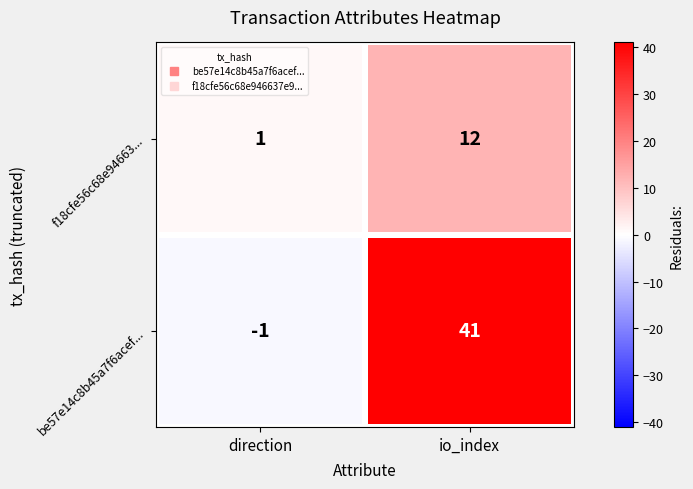

Rank the series by their maximum value, from highest to lowest.

be57e14c8b45a7f6acef..., f18cfe56c68e94663...